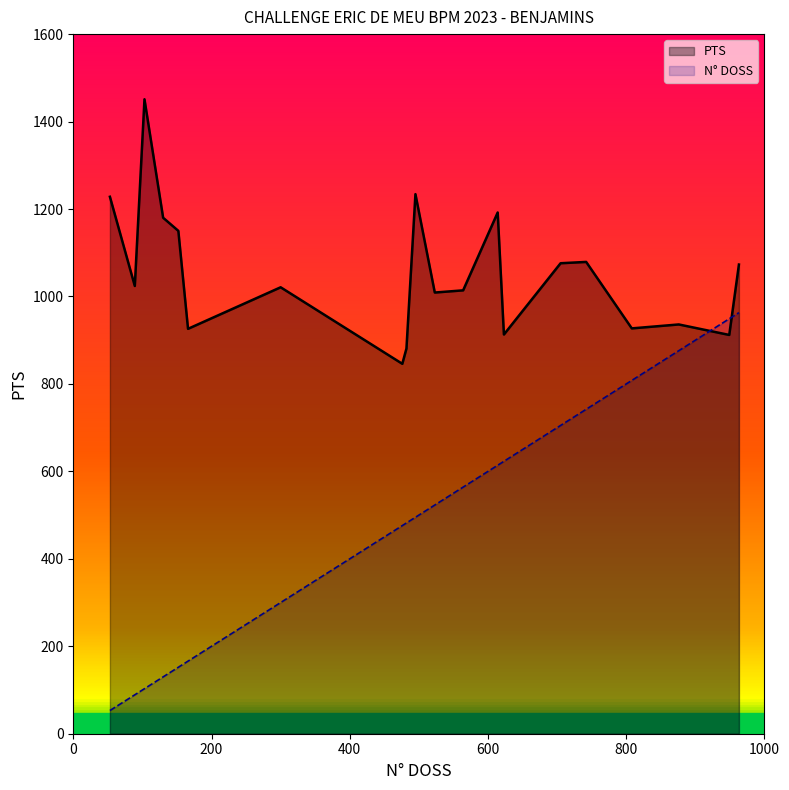

Count the number of categories in the chart.

20